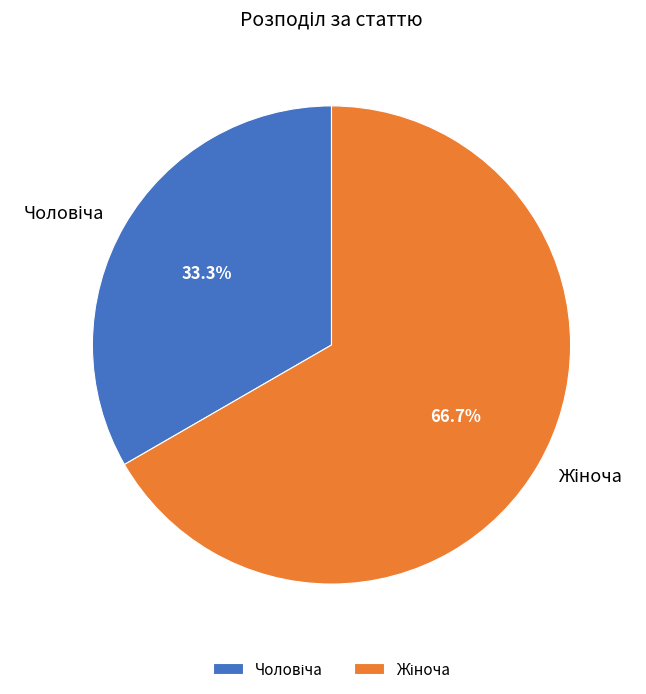

Is there a majority slice in this chart?

Yes